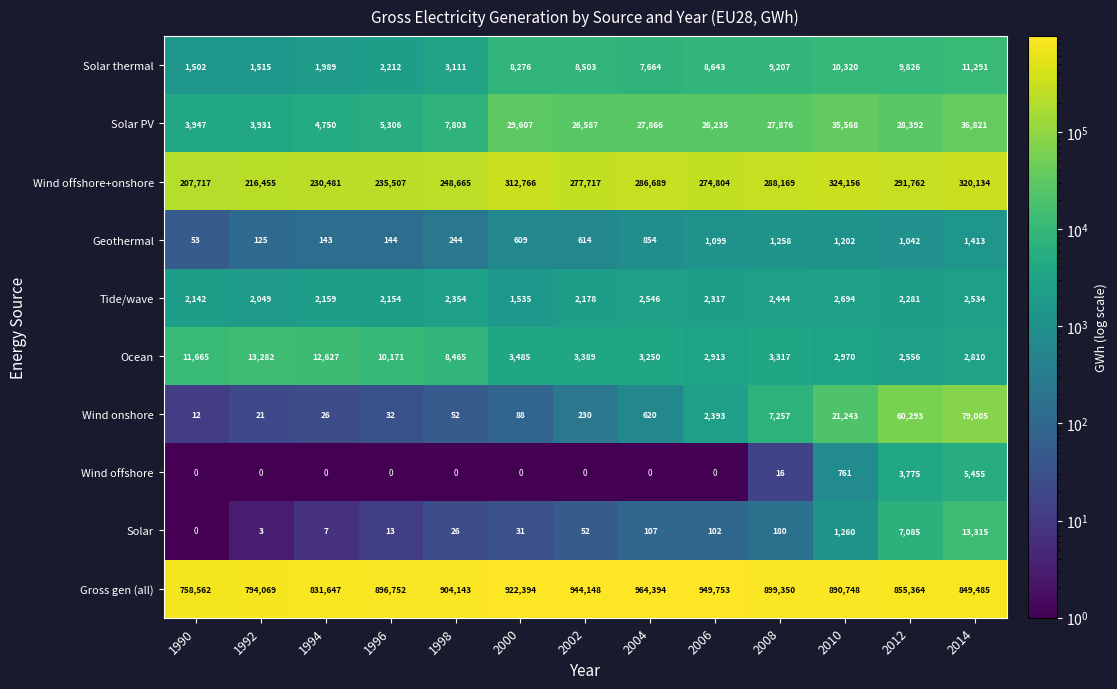

Is it true that Wind offshore equals 0 at 2006?

True